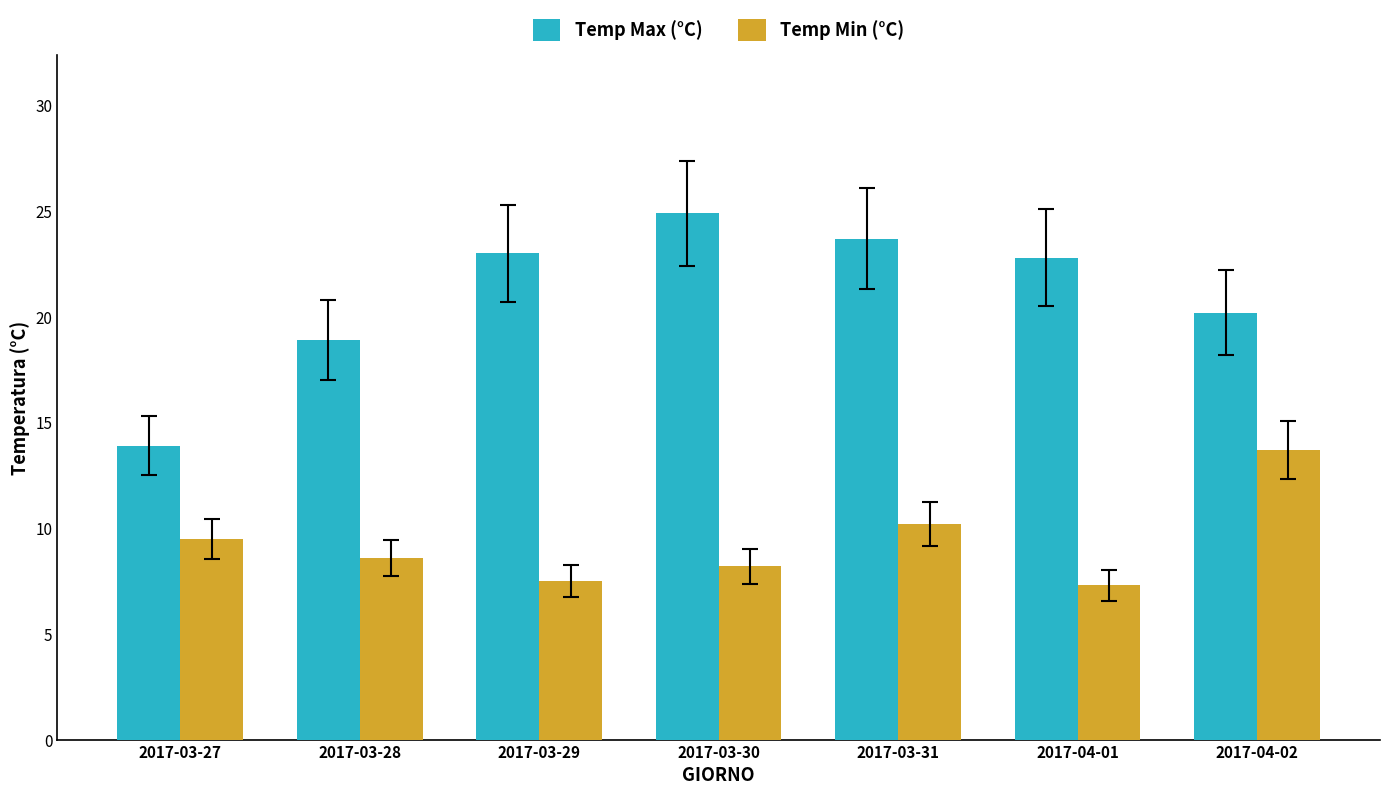

What is the sum of all Temp Max (°C) values?

147.4